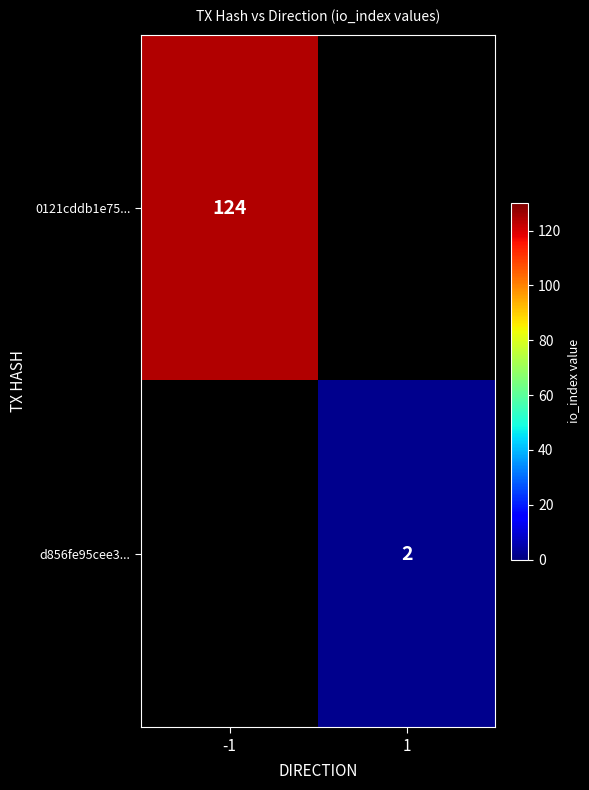

The value of 0121cddb1e75... at -1 is 124. True or false?

True